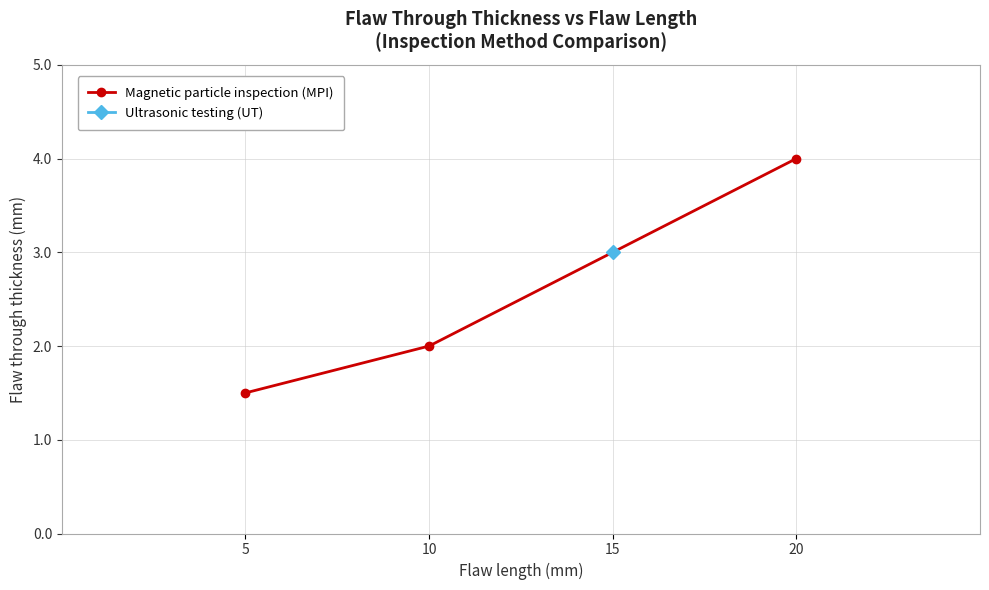

How many values are below 2?

1